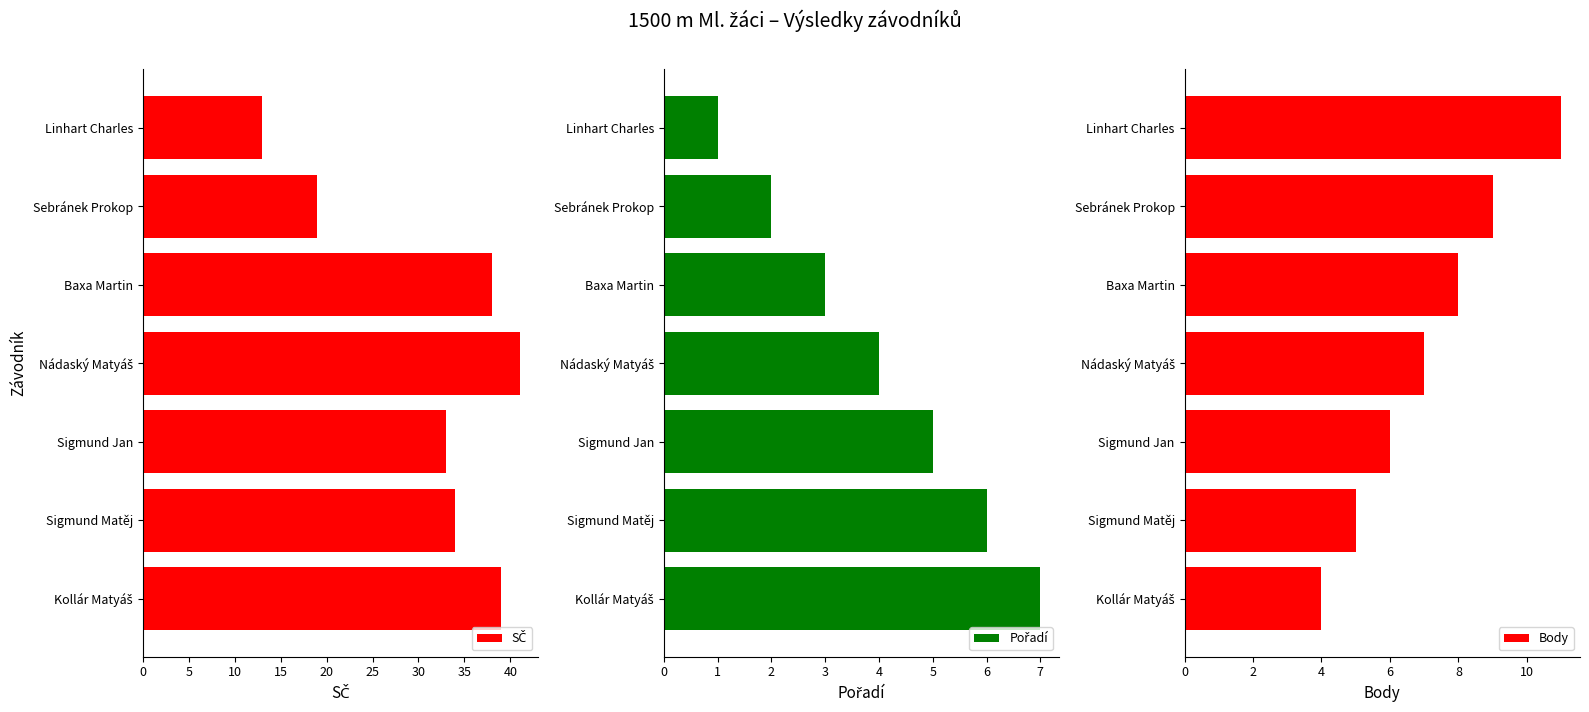

Which category has the highest value in the Body series?

Linhart Charles